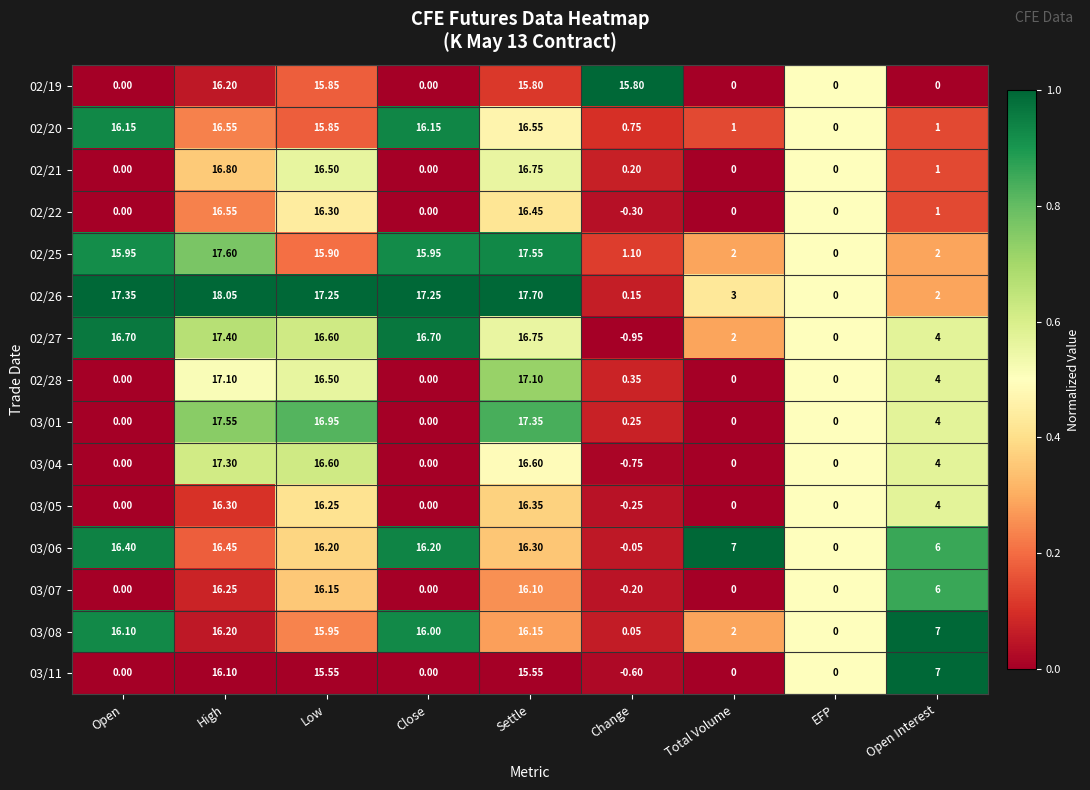

Where is 02/28 nearest to the value 8?

Open Interest